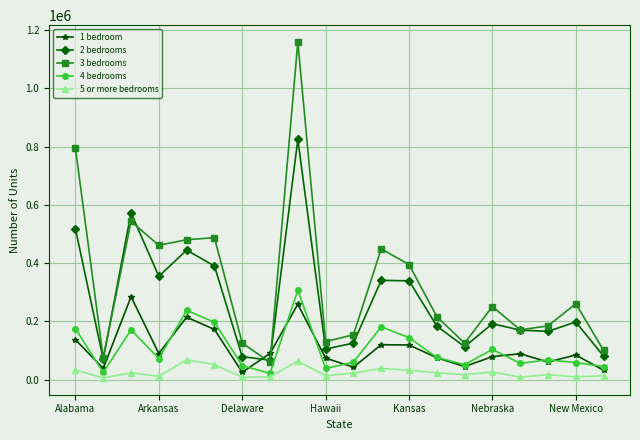

After their last crossing, which series has the higher values: 2 bedrooms or 3 bedrooms?

3 bedrooms